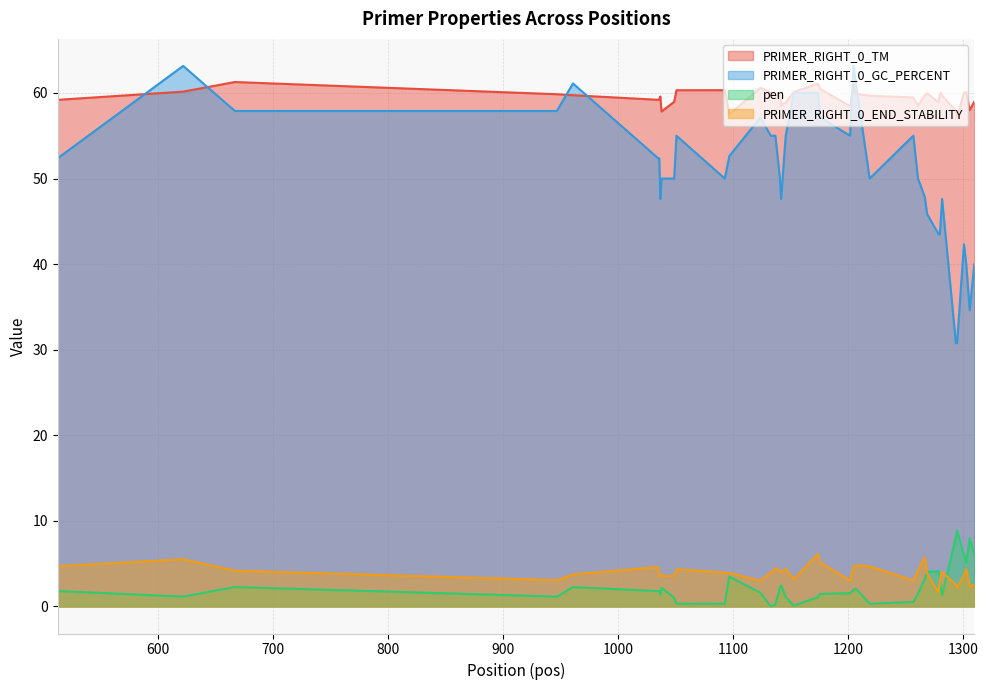

Which category has the lowest value in the PRIMER_RIGHT_0_END_STABILITY series?

1279